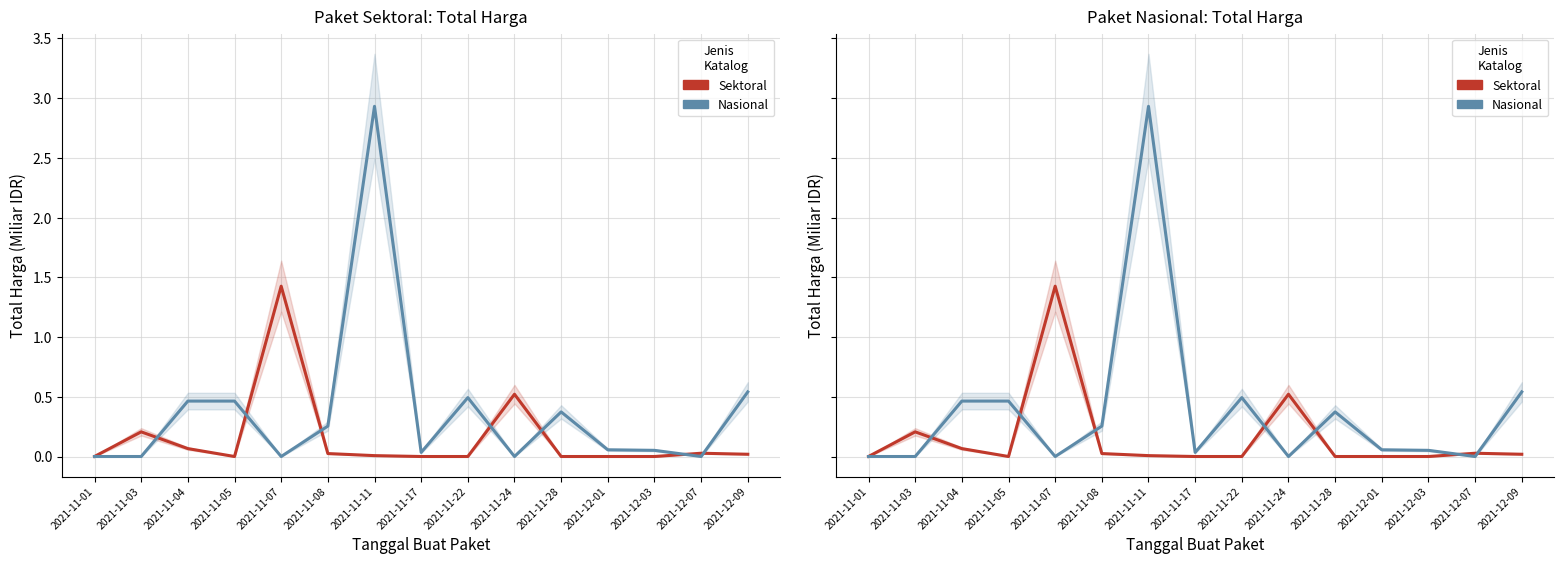

In Sektoral, how many points are higher than both neighbors (excluding endpoints)?

4